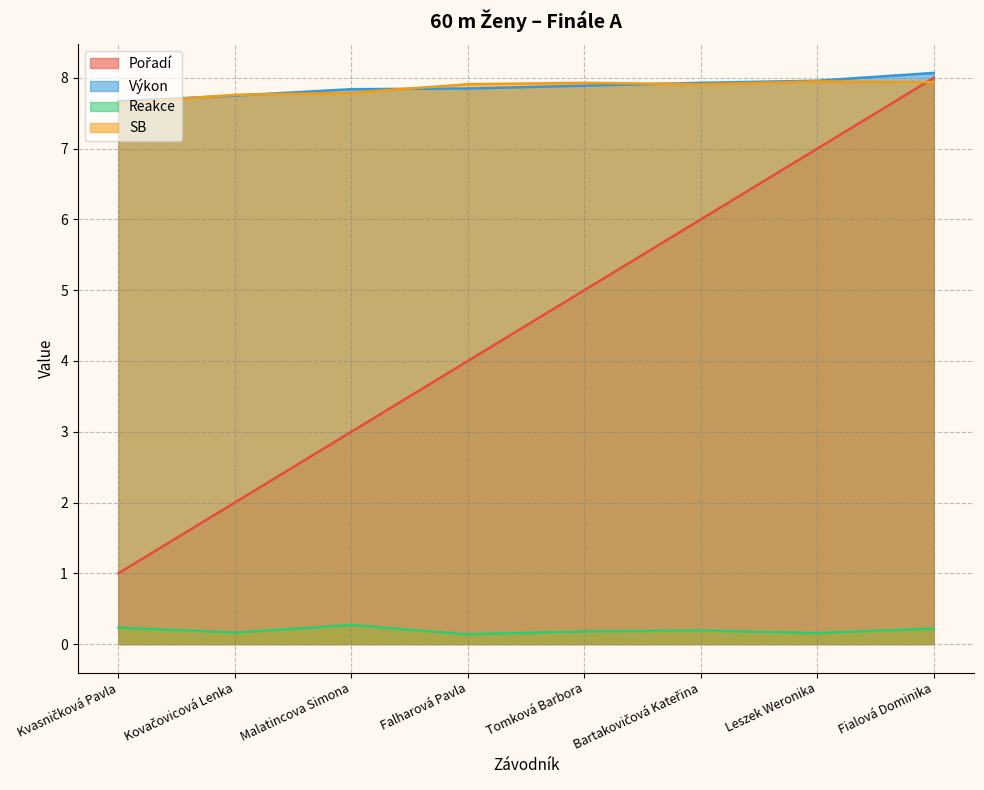

At Bartakovičová Kateřina, list the series in order from smallest to largest.

Reakce, Pořadí, SB, Výkon